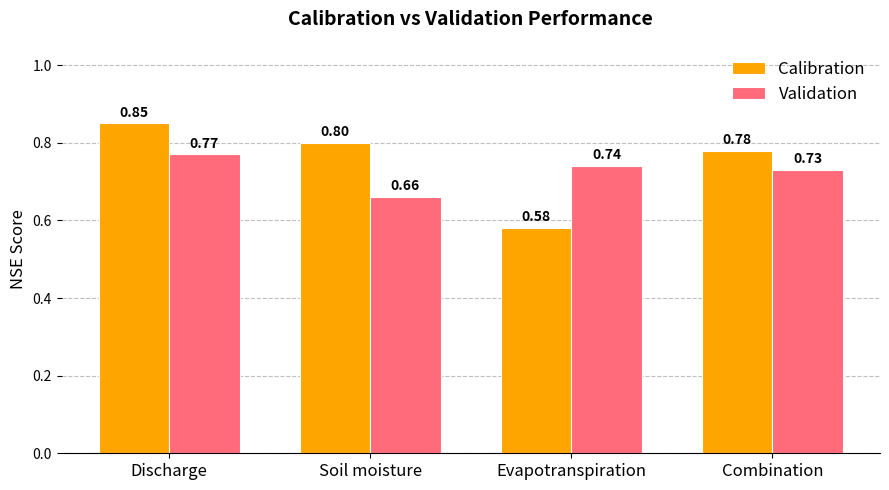

Which series has the largest range (max minus min)?

Calibration